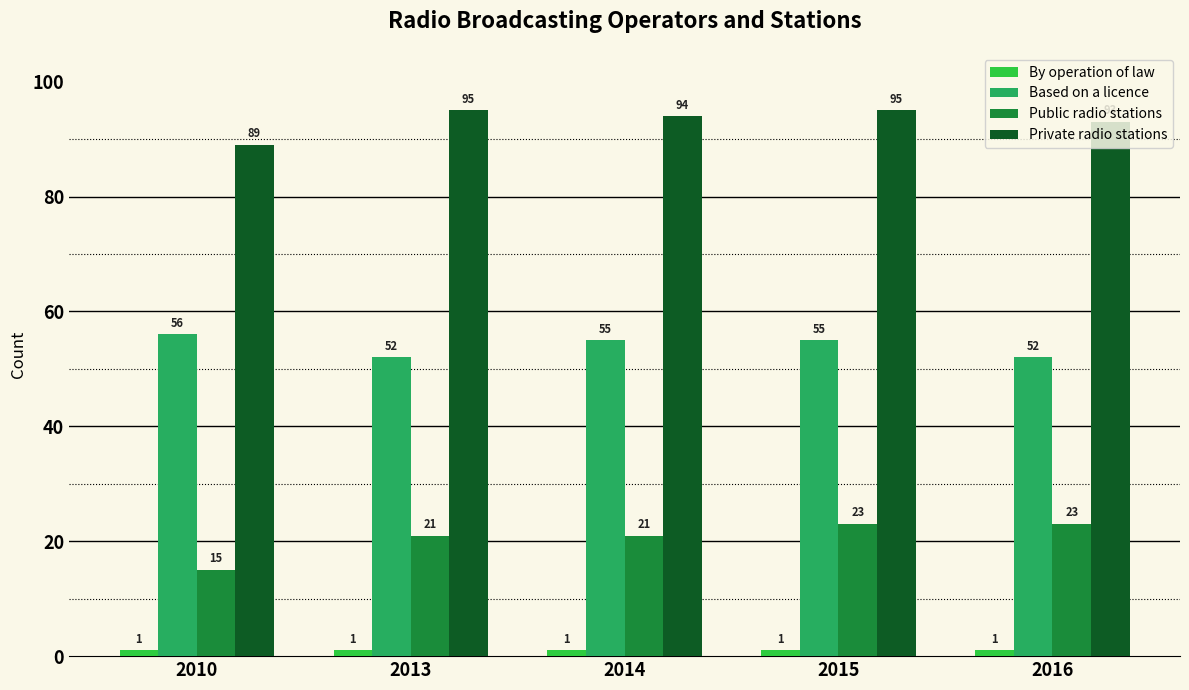

Count the Public radio stations values in the range 21 to 23.

4